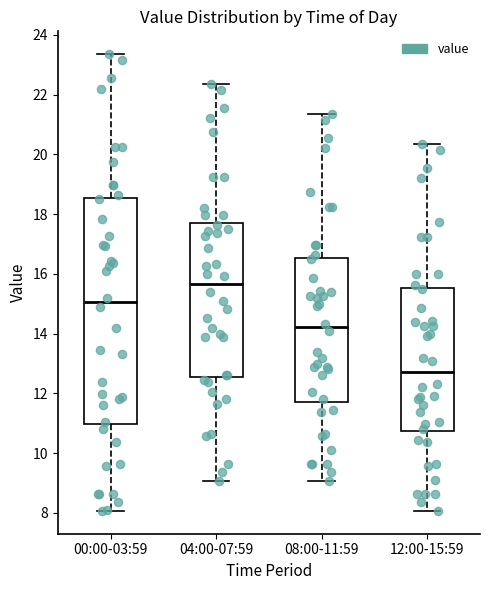

Reading left to right, read every box against the y-axis: the position of its median line, the range the box covers, and the ends of its whiskers. The values are not printed on the chart, so give them approximately, as read against the axis.

00:00-03:59: median 15.0, box 11.0 to 18.6, whiskers 8.0 to 23.4
04:00-07:59: median 15.6, box 12.6 to 17.8, whiskers 9.0 to 22.4
08:00-11:59: median 14.2, box 11.8 to 16.6, whiskers 9.0 to 21.4
12:00-15:59: median 12.8, box 10.8 to 15.6, whiskers 8.0 to 20.4